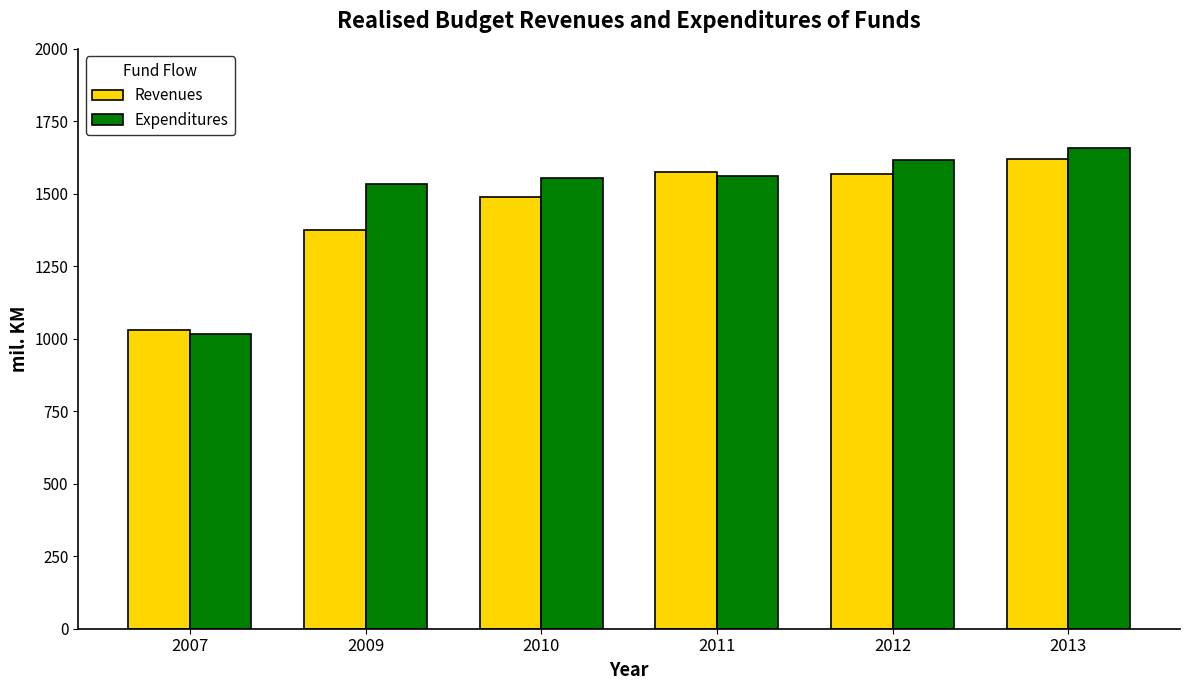

What is the difference between the second highest and second lowest values in the Revenues series?

198.4